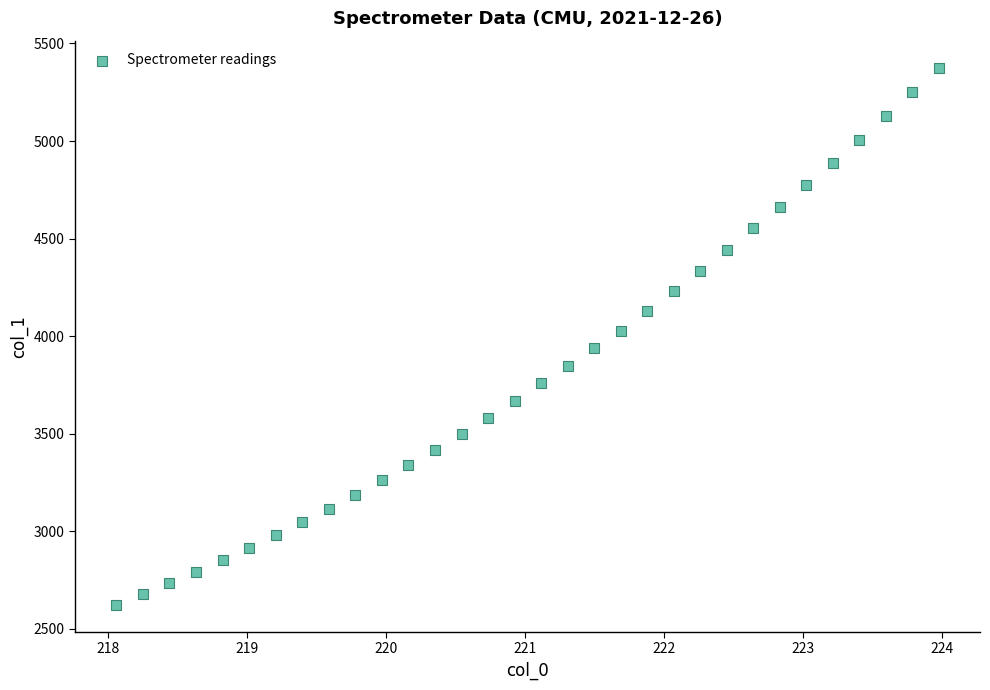

What is the range of Y values (max minus min)?

2754.2